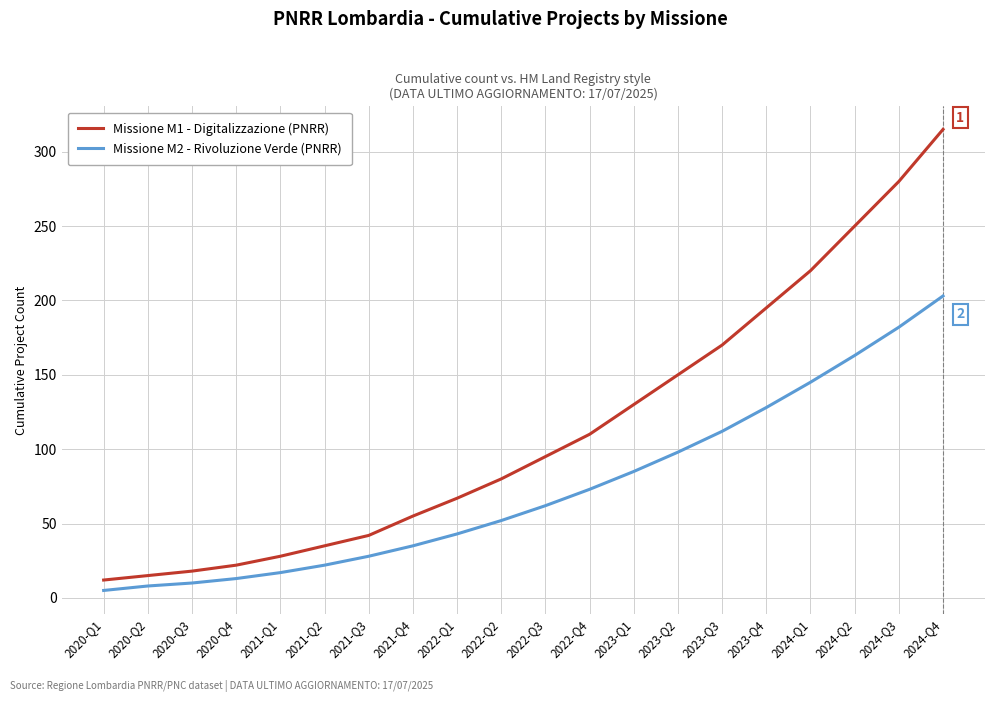

True or false: Missione M1 - Digitalizzazione (PNRR) and Missione M2 - Rivoluzione Verde (PNRR) intersect in this chart.

False